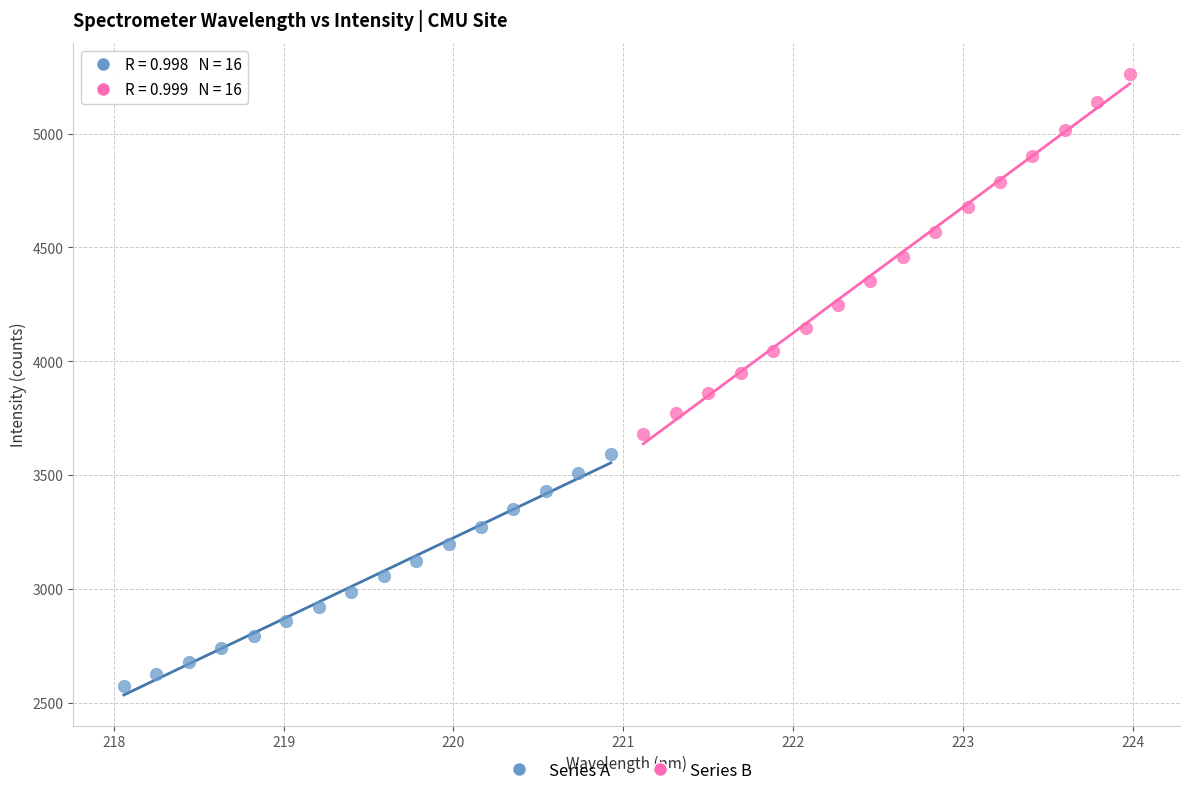

Which series contains the highest Y value?

Series B